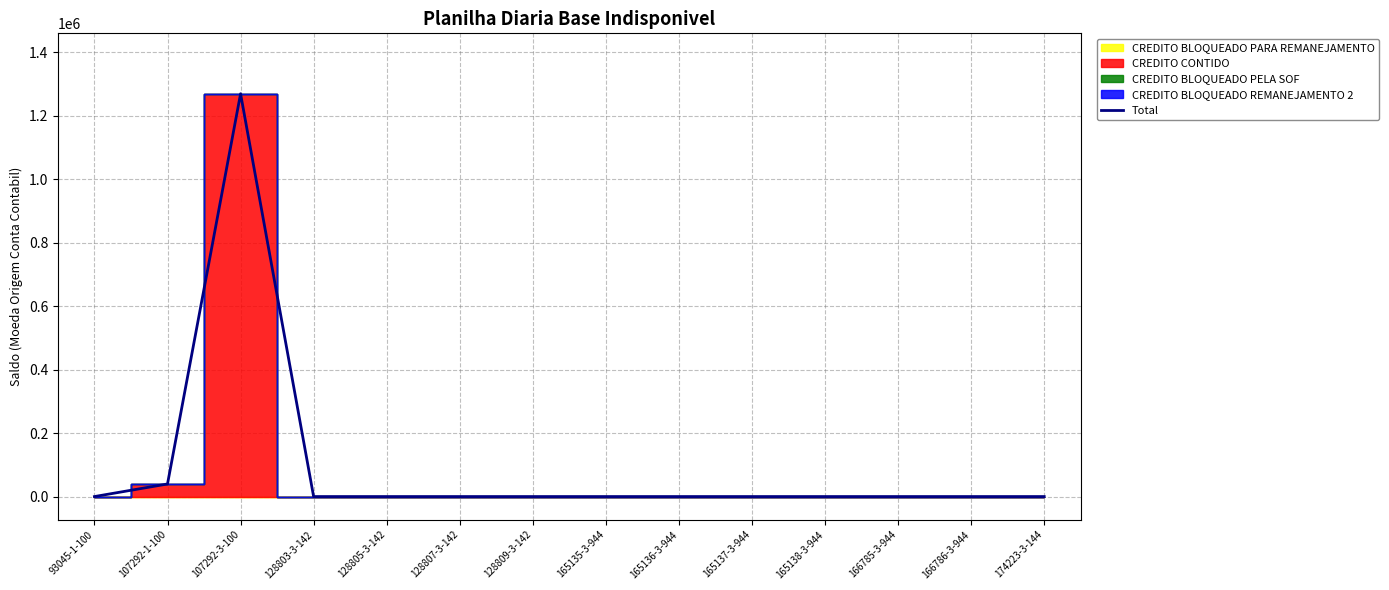

True or false: the data has more than 1 interior local peaks.

False